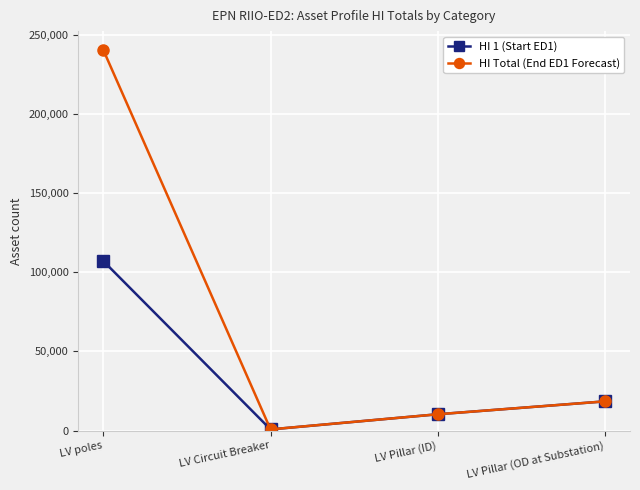

Count the number of data series in this chart.

2